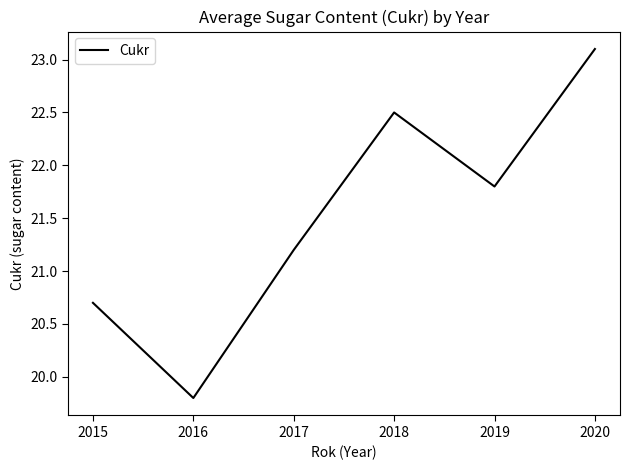

What is the difference between the second highest and minimum values?

2.7